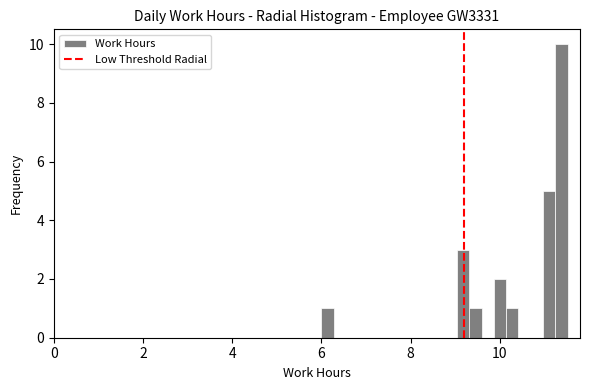

Read against the x-axis, roughly where is the centre of the tallest bar?

11.4